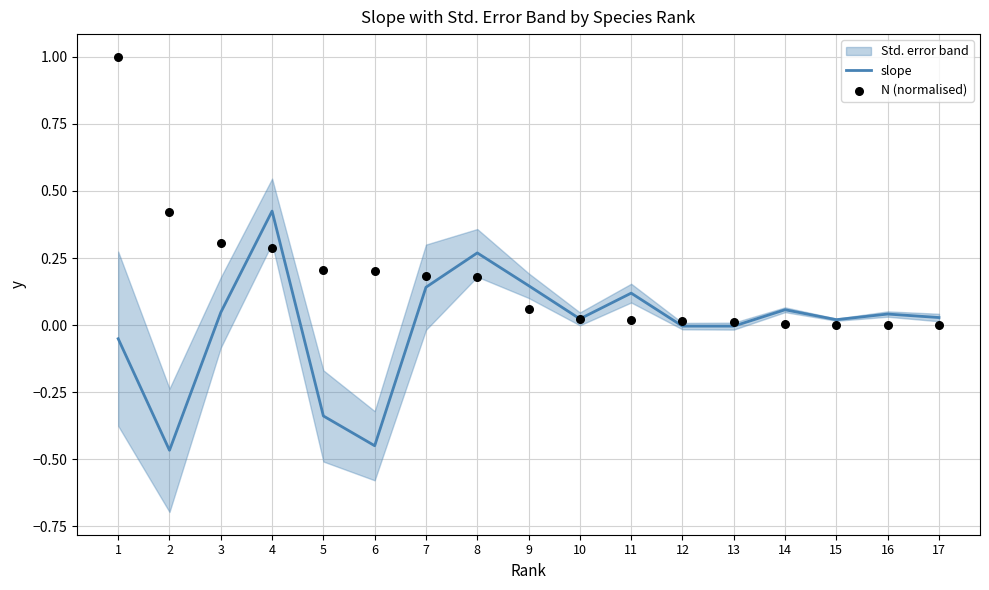

At how many categories does at least one series exceed 0?

17